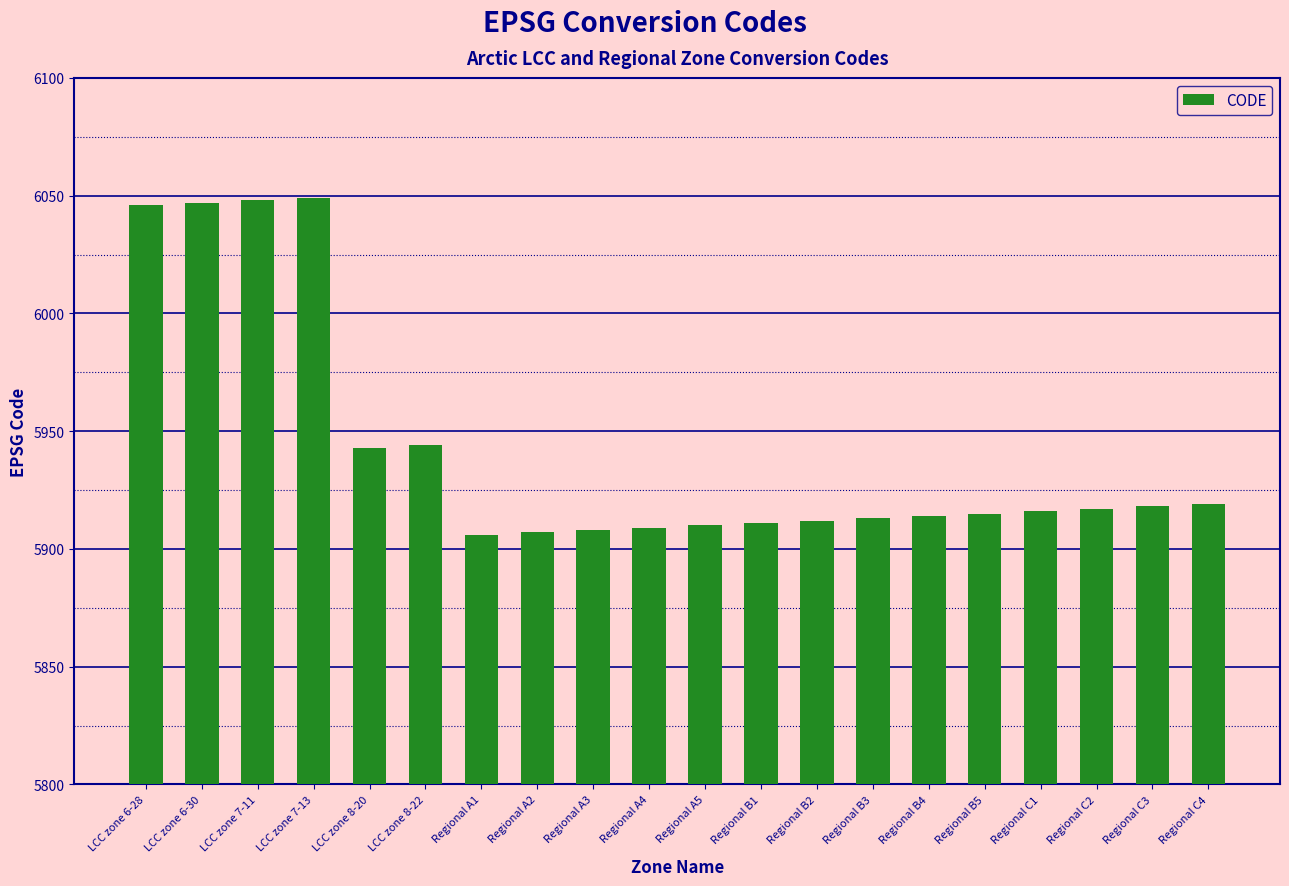

Between LCC zone 6-30 and Regional A5, which is larger?

LCC zone 6-30